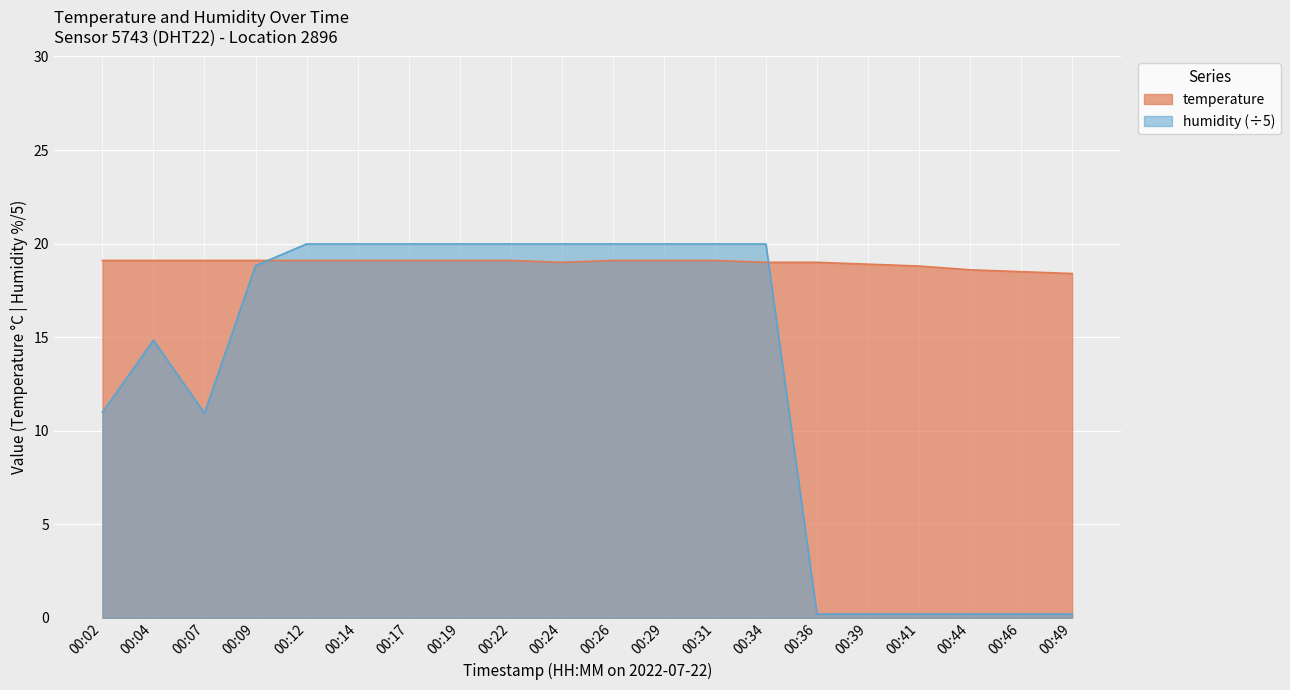

What is the spread (max minus min) of values at 00:07?

8.2